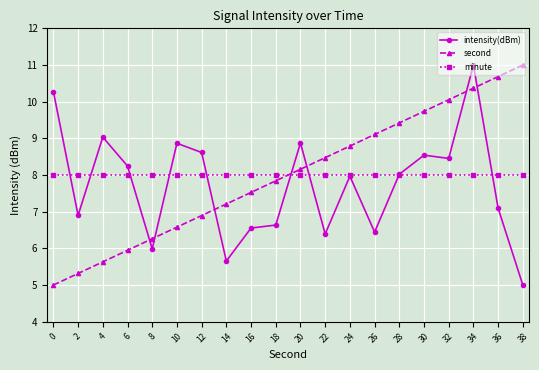

List the labels in order of second value, largest first.

38, 36, 34, 32, 30, 28, 26, 24, 22, 20, 18, 16, 14, 12, 10, 8, 6, 4, 2, 0